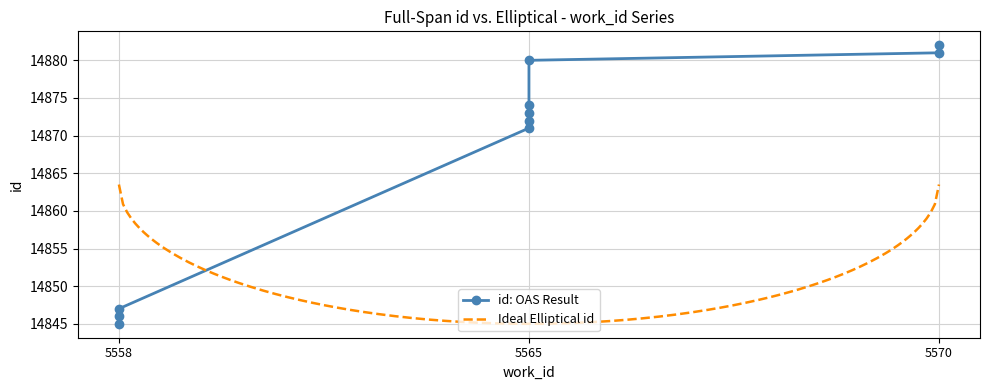

What is the sum of all values?

148671